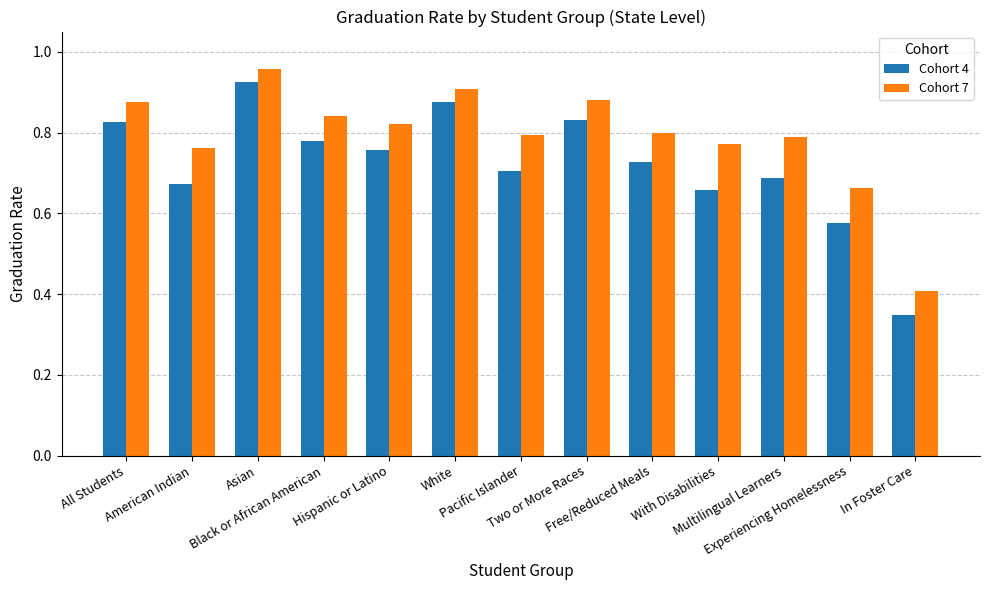

What is the sum of the Cohort 4 values at Experiencing Homelessness and Hispanic or Latino?

1.3